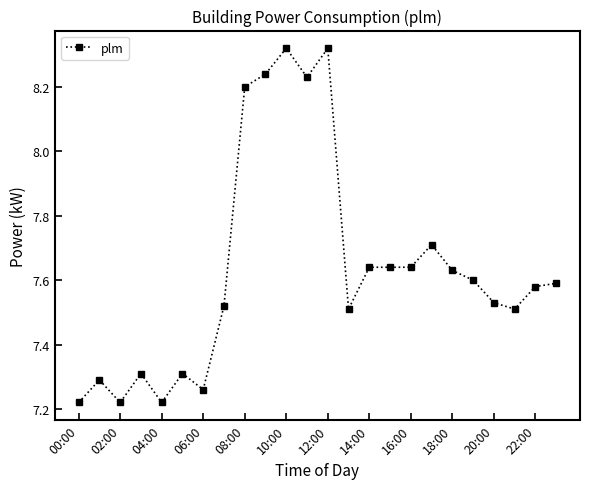

Count the values in the range 7 to 8.

19